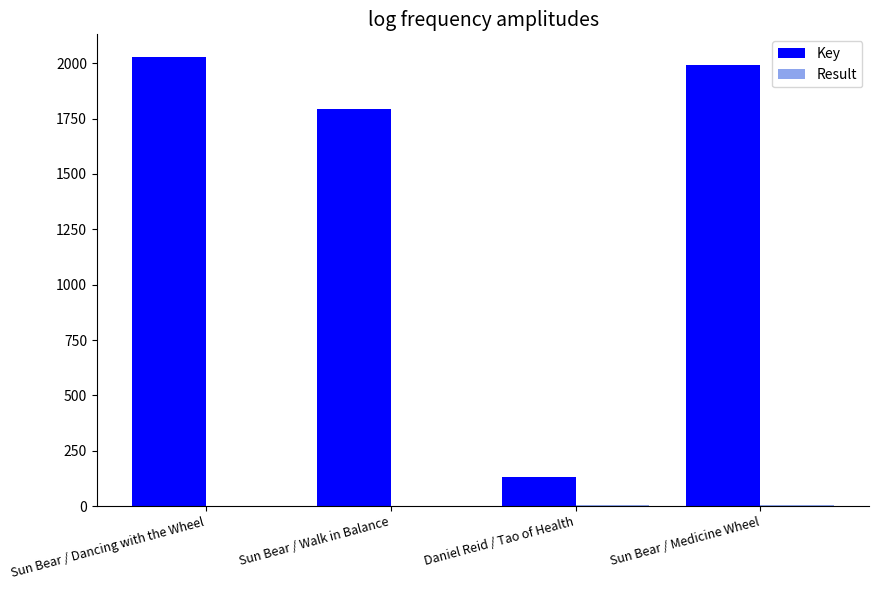

Is it true that Key equals 3047 at Sun Bear / Medicine Wheel?

False